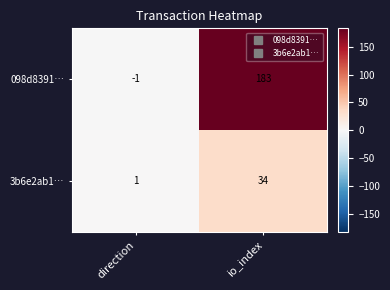

Where is 3b6e2ab1… nearest to the value 17?

direction